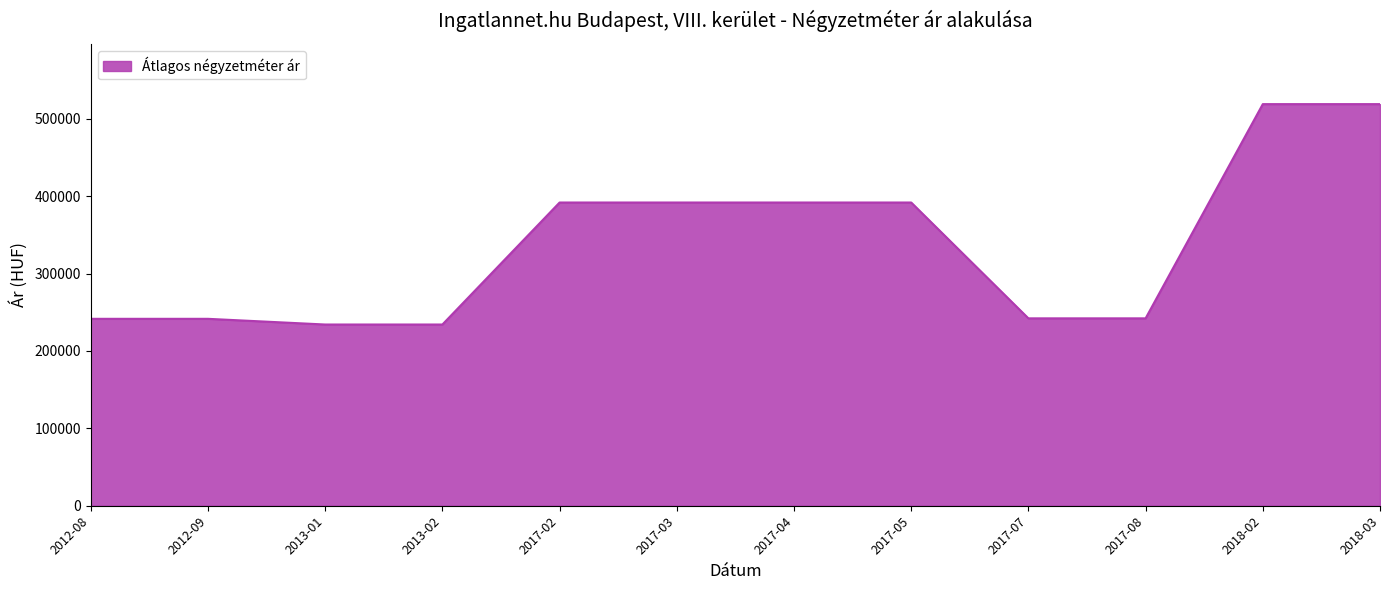

What is the difference between the maximum and minimum values?

284829